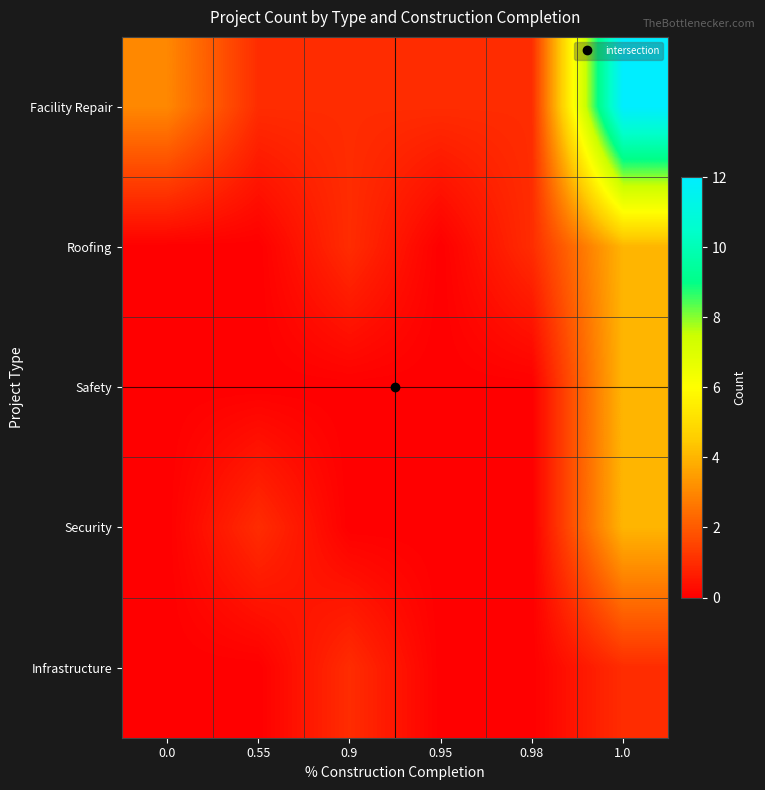

Between 0.95 and 0.55, which is larger?

0.95